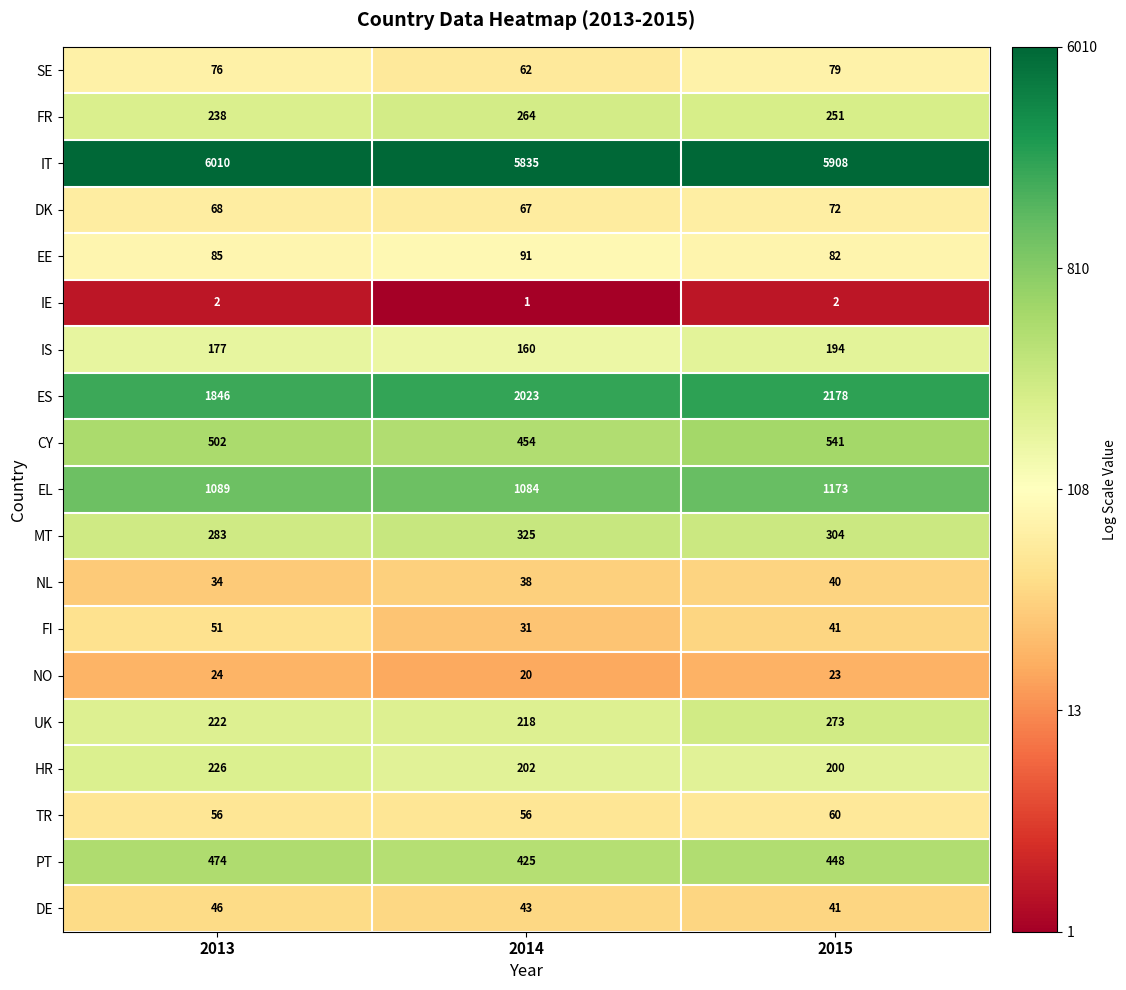

What is the sum of all PT values?

1347